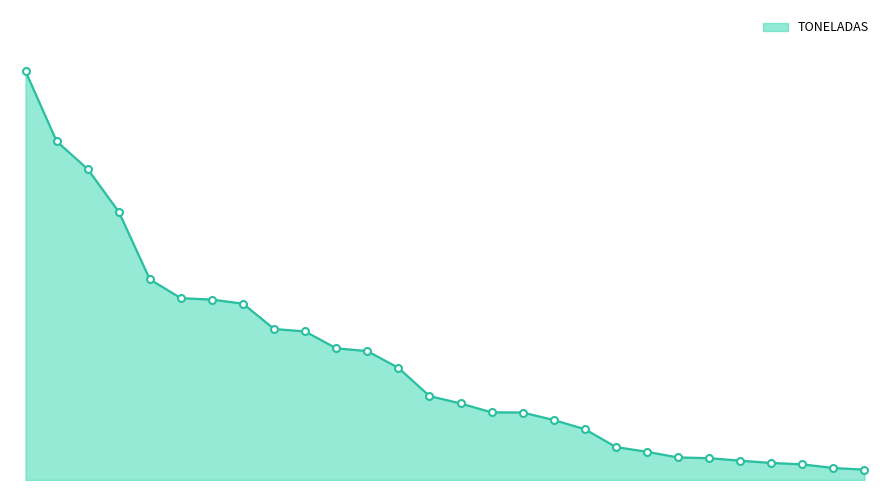

True or false: there are more than 1 points higher than both neighbors.

False